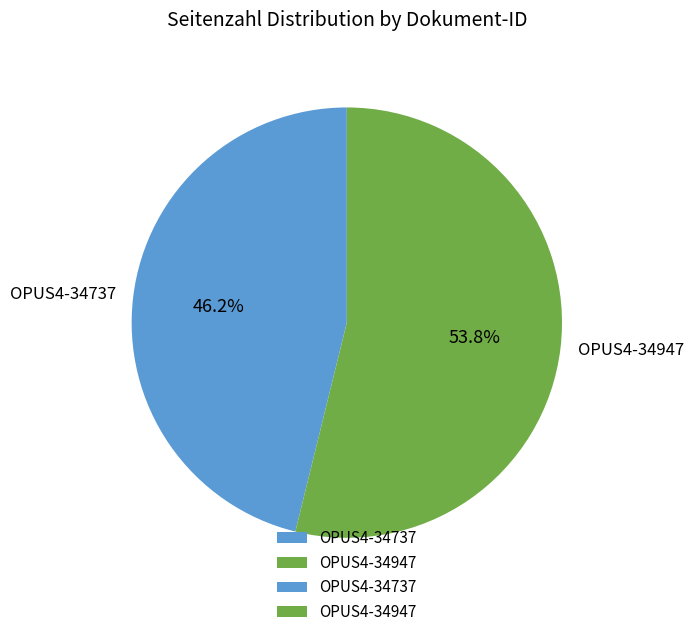

To the nearest percent, what is the combined percentage of OPUS4-34947 and OPUS4-34737?

100%